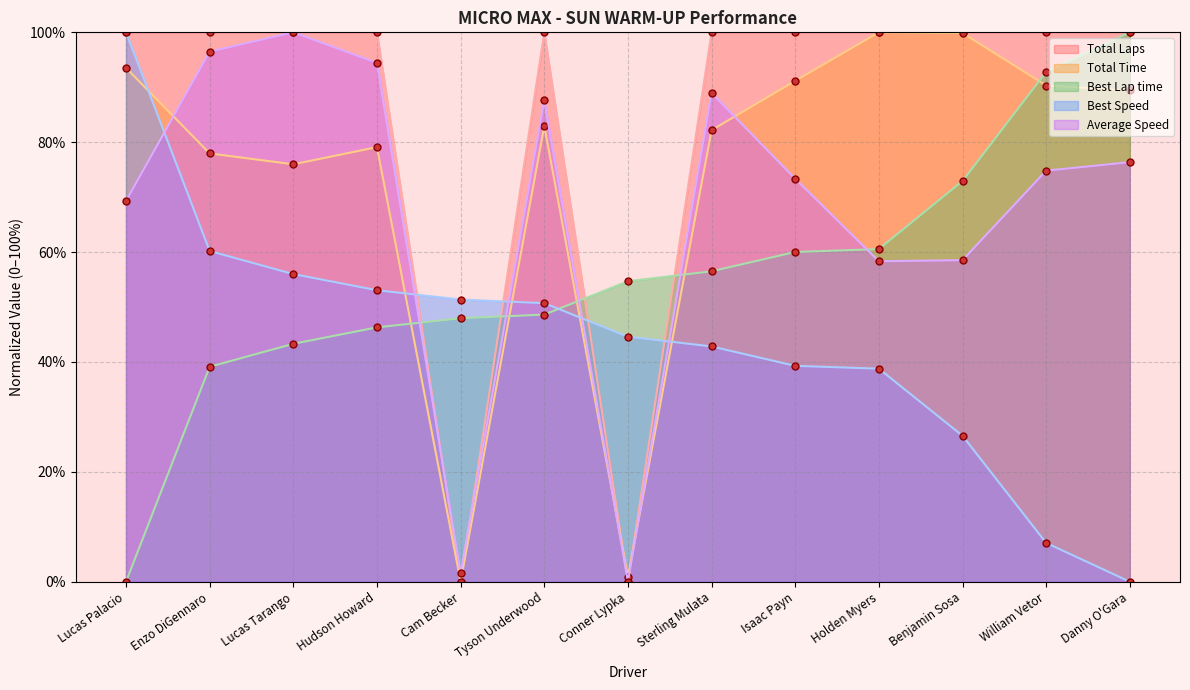

What are all the series names shown in the legend?

Total Laps, Total Time, Best Lap time, Best Speed, Average Speed